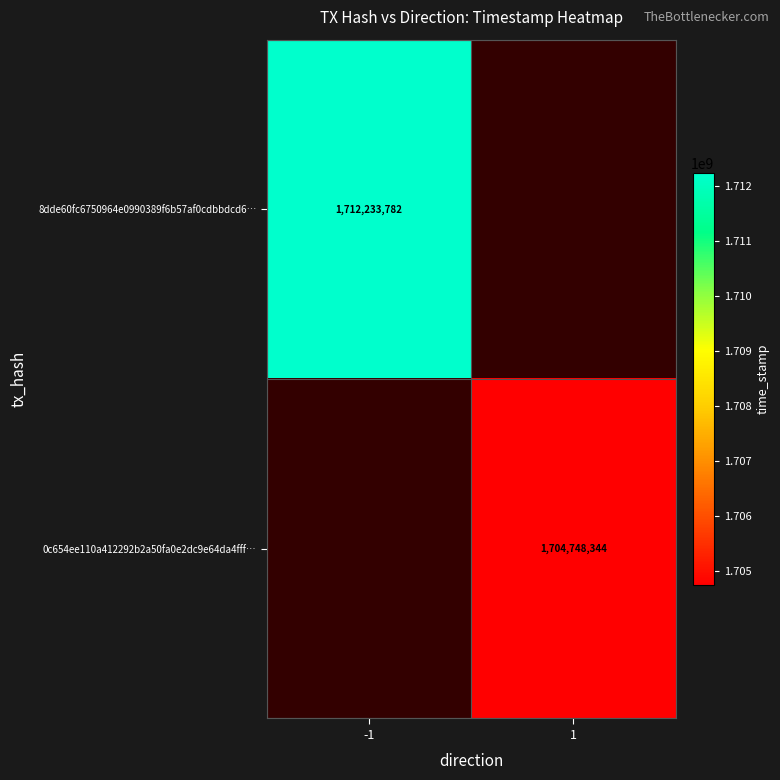

Between -1 and 1, which is larger?

1